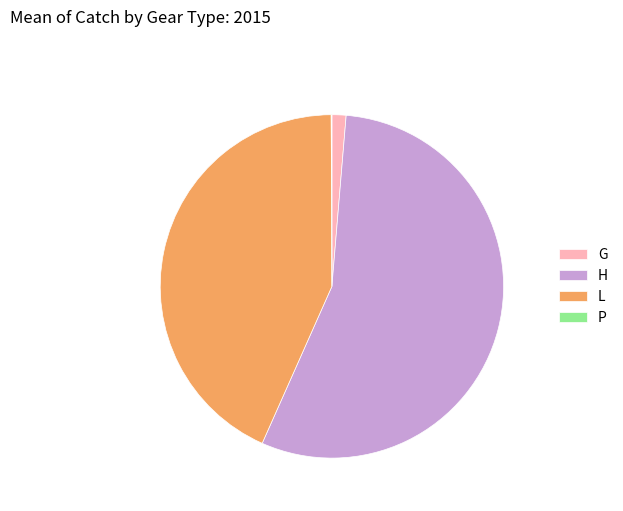

What is the largest slice in the pie chart?

H